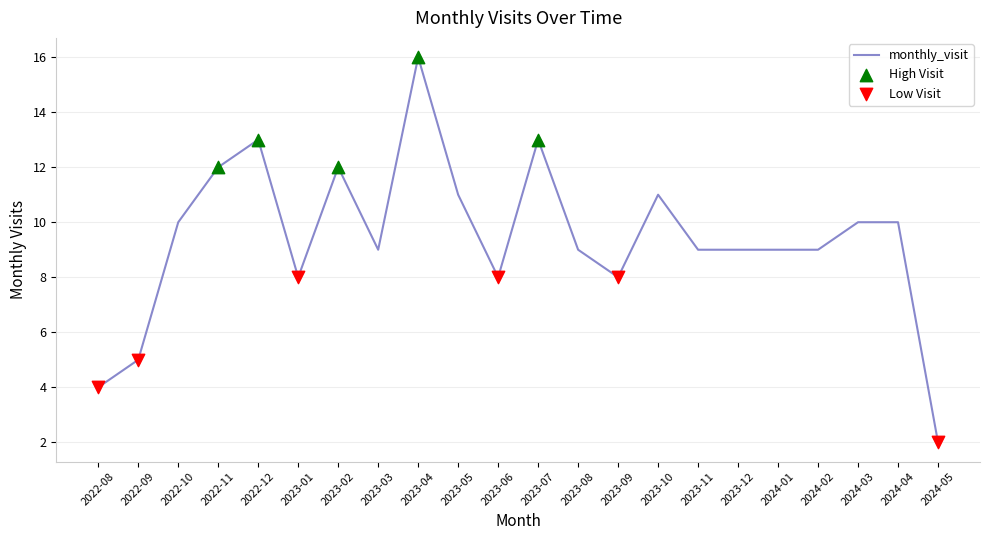

Between 2022-12 and 2023-12, which is larger?

2022-12